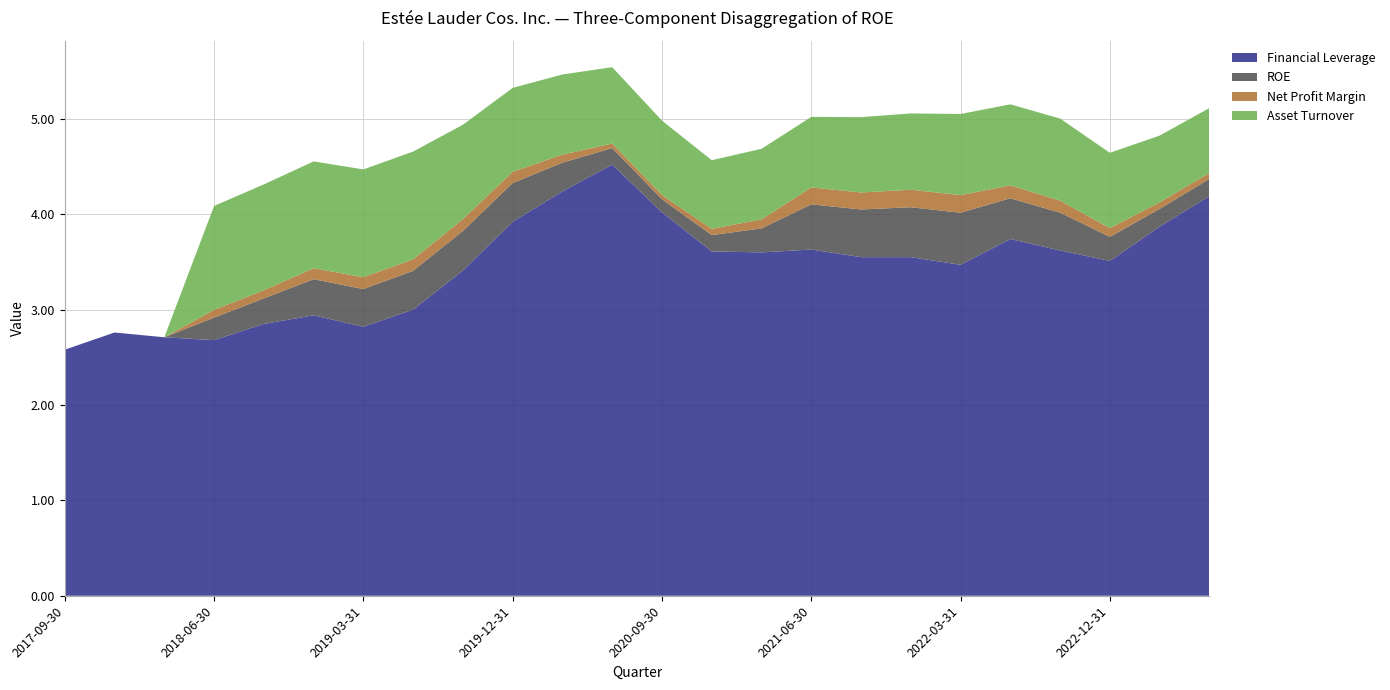

Reading left to right, extract all data points from this chart.

Financial Leverage: 2017-09-30=2.6	2017-12-31=2.8	2018-03-31=2.7	2018-06-30=2.7	2018-09-30=2.9	2018-12-31=2.9	2019-03-31=2.8	2019-06-30=3.0	2019-09-30=3.4	2019-12-31=3.9	2020-03-31=4.2	2020-06-30=4.5	2020-09-30=4.0	2020-12-31=3.6	2021-03-31=3.6	2021-06-30=3.6	2021-09-30=3.5	2021-12-31=3.5	2022-03-31=3.5	2022-06-30=3.7	2022-09-30=3.6	2022-12-31=3.5	2023-03-31=3.9	2023-06-30=4.2
ROE: 2017-09-30=0.0	2017-12-31=0.0	2018-03-31=0.0	2018-06-30=0.2	2018-09-30=0.3	2018-12-31=0.4	2019-03-31=0.4	2019-06-30=0.4	2019-09-30=0.4	2019-12-31=0.4	2020-03-31=0.3	2020-06-30=0.2	2020-09-30=0.1	2020-12-31=0.2	2021-03-31=0.3	2021-06-30=0.5	2021-09-30=0.5	2021-12-31=0.5	2022-03-31=0.5	2022-06-30=0.4	2022-09-30=0.4	2022-12-31=0.3	2023-03-31=0.2	2023-06-30=0.2
Net Profit Margin: 2017-09-30=0.0	2017-12-31=0.0	2018-03-31=0.0	2018-06-30=0.1	2018-09-30=0.1	2018-12-31=0.1	2019-03-31=0.1	2019-06-30=0.1	2019-09-30=0.1	2019-12-31=0.1	2020-03-31=0.1	2020-06-30=0.0	2020-09-30=0.0	2020-12-31=0.1	2021-03-31=0.1	2021-06-30=0.2	2021-09-30=0.2	2021-12-31=0.2	2022-03-31=0.2	2022-06-30=0.1	2022-09-30=0.1	2022-12-31=0.1	2023-03-31=0.1	2023-06-30=0.1
Asset Turnover: 2017-09-30=0.0	2017-12-31=0.0	2018-03-31=0.0	2018-06-30=1.1	2018-09-30=1.1	2018-12-31=1.1	2019-03-31=1.1	2019-06-30=1.1	2019-09-30=1.0	2019-12-31=0.9	2020-03-31=0.8	2020-06-30=0.8	2020-09-30=0.8	2020-12-31=0.7	2021-03-31=0.7	2021-06-30=0.7	2021-09-30=0.8	2021-12-31=0.8	2022-03-31=0.8	2022-06-30=0.8	2022-09-30=0.9	2022-12-31=0.8	2023-03-31=0.7	2023-06-30=0.7